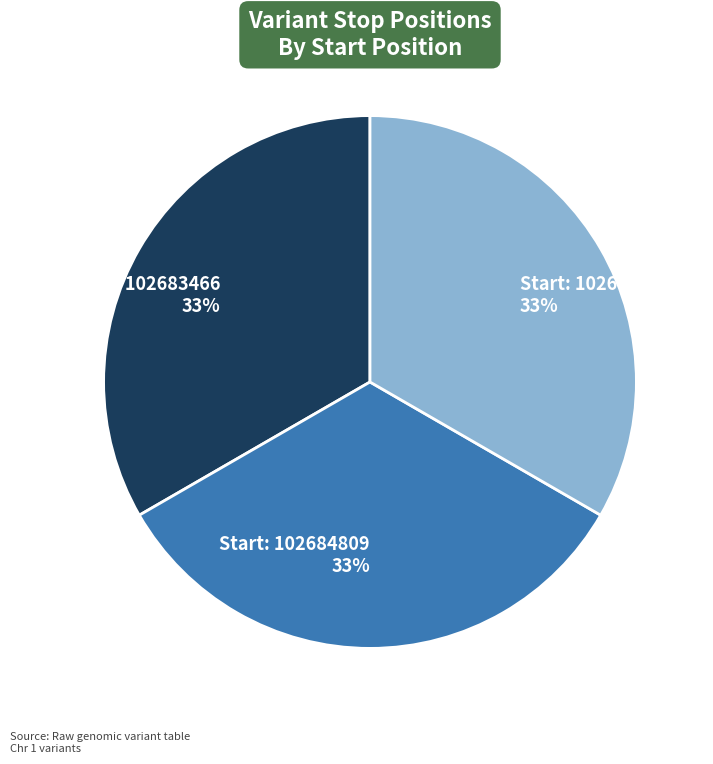

Combined, do Start: 102683466 33% and Start: 102685212 33% account for over 50%?

Yes